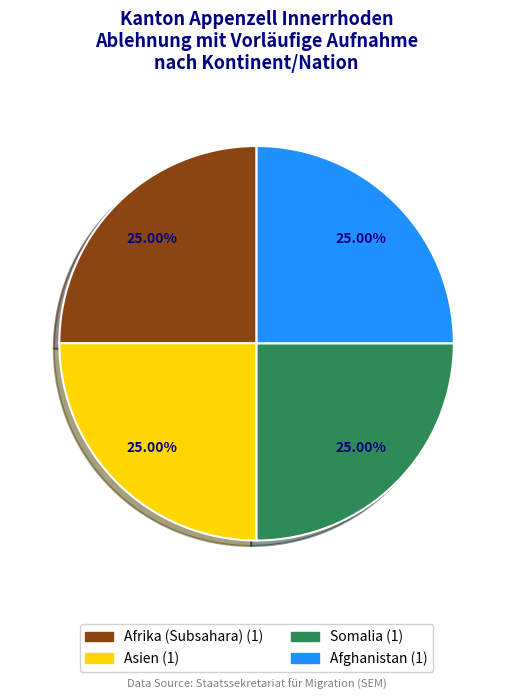

How many segments does this pie chart have?

4